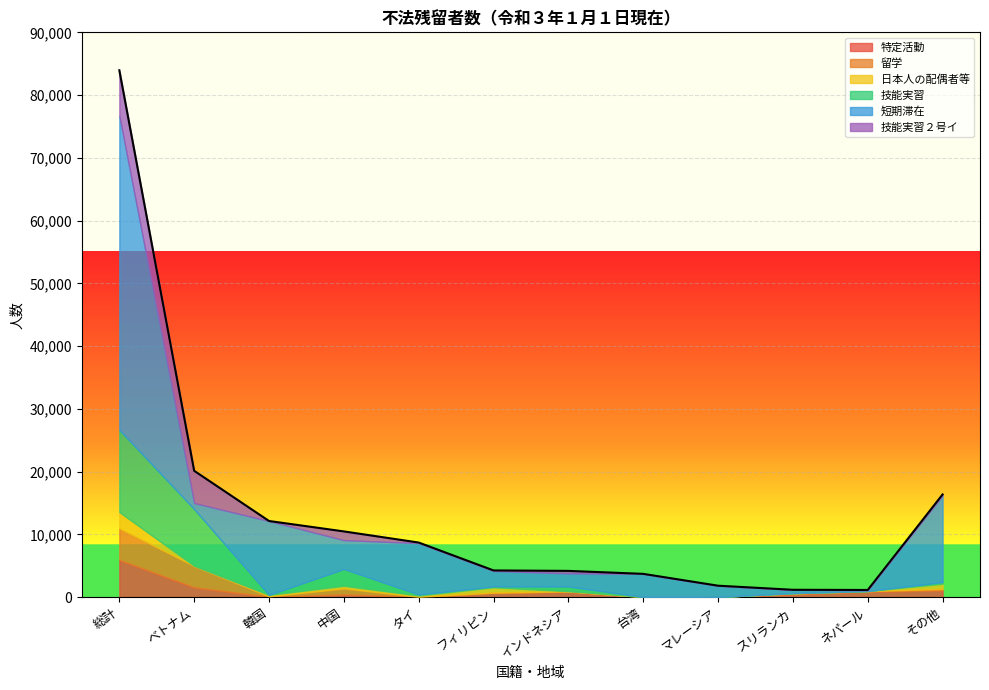

What is the difference between the highest and lowest values at 総計?

47484